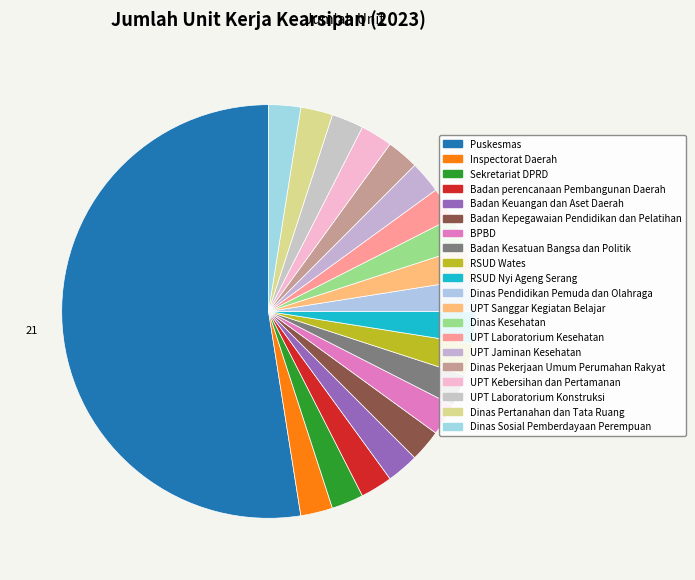

Between Inspectorat Daerah and Badan Kepegawaian Pendidikan dan Pelatihan, which is larger?

Inspectorat Daerah